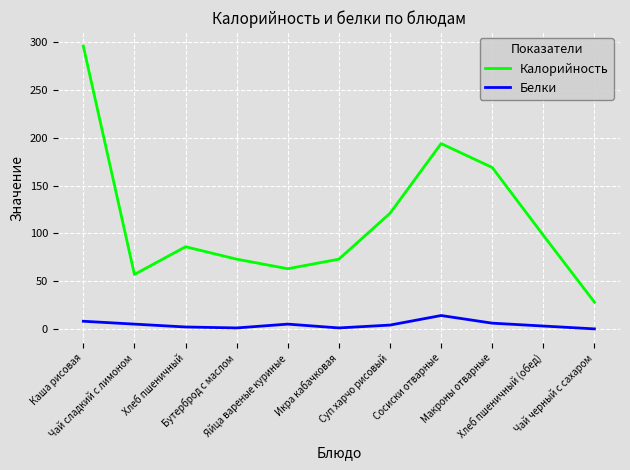

List the series in order of their peak value, highest first.

Калорийность, Белки